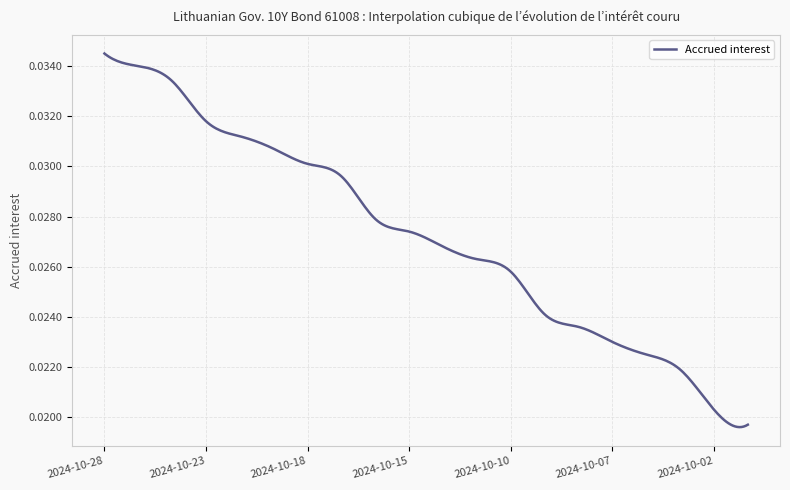

Rank the categories by value from lowest to highest.

2024-10-01, 2024-10-02, 2024-10-03, 2024-10-04, 2024-10-07, 2024-10-08, 2024-10-09, 2024-10-10, 2024-10-11, 2024-10-14, 2024-10-15, 2024-10-16, 2024-10-17, 2024-10-18, 2024-10-21, 2024-10-22, 2024-10-23, 2024-10-24, 2024-10-25, 2024-10-28